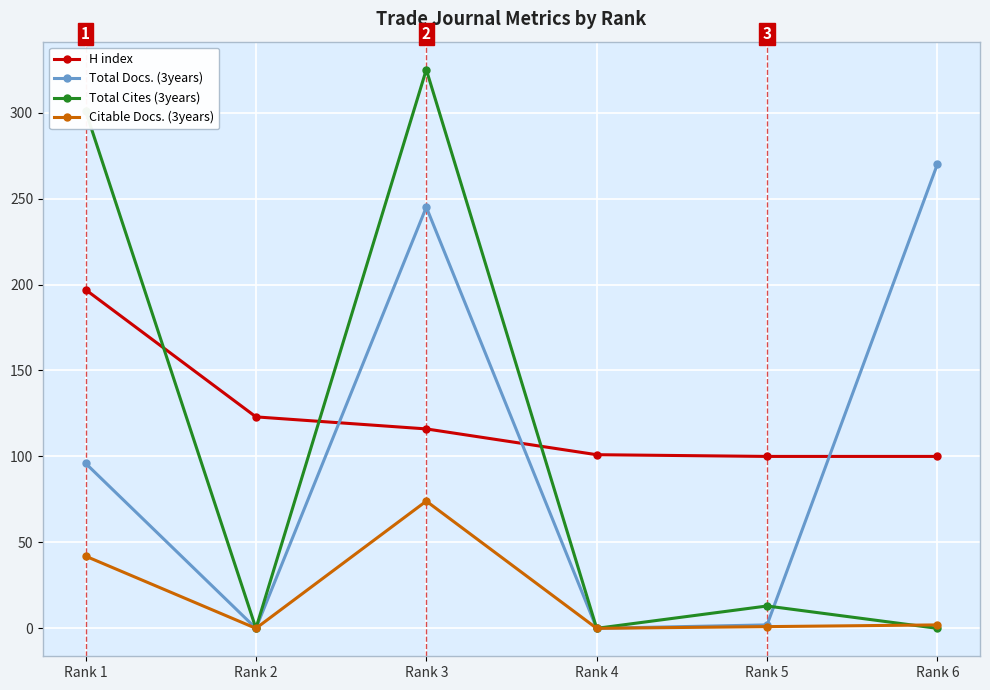

What is the spread (max minus min) of values at Rank 1?

259